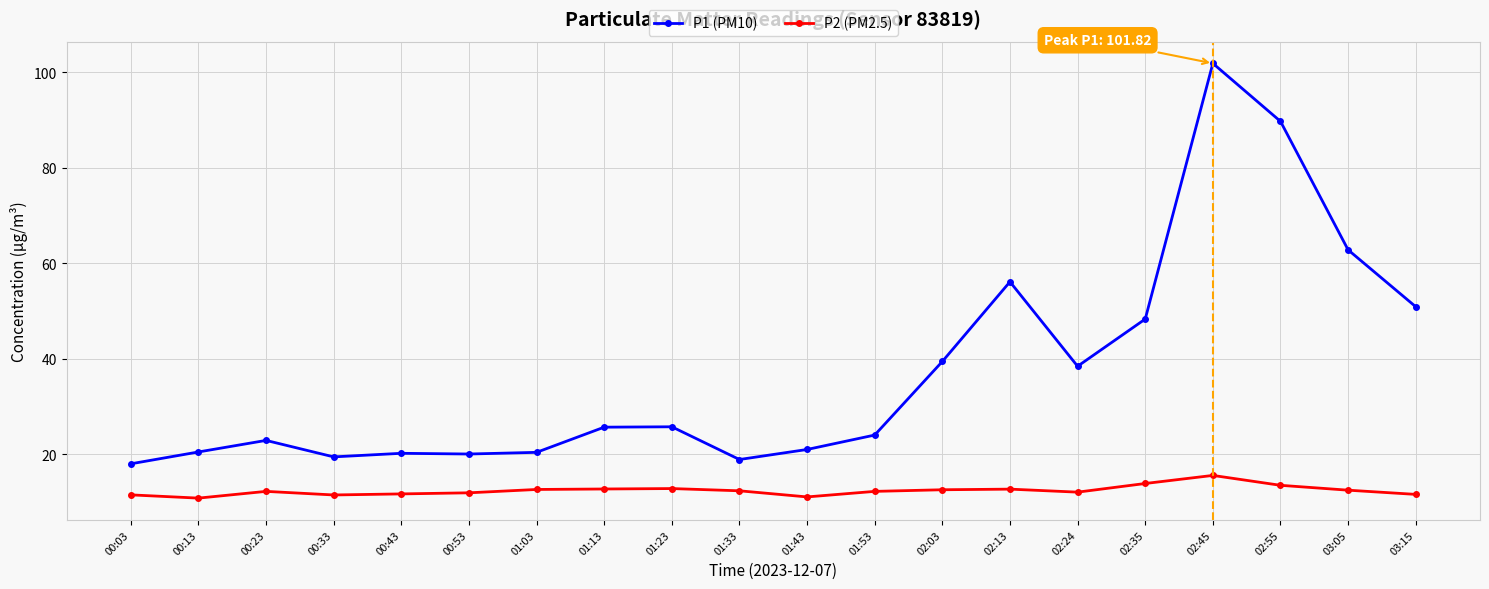

Which category has the highest value across all series?

02:45